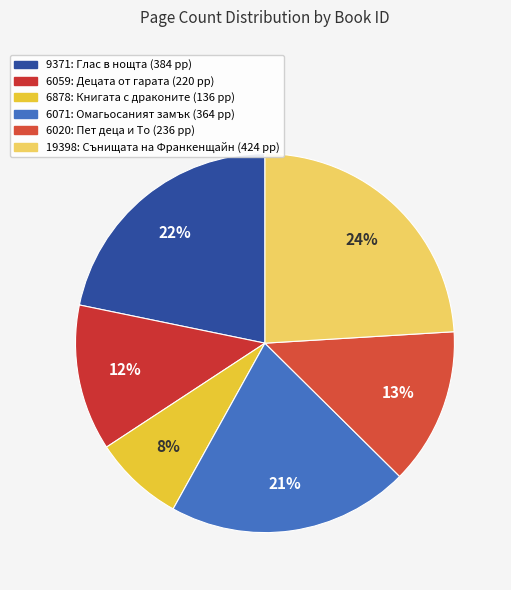

Is it true that 6071 is 7% of the pie?

False